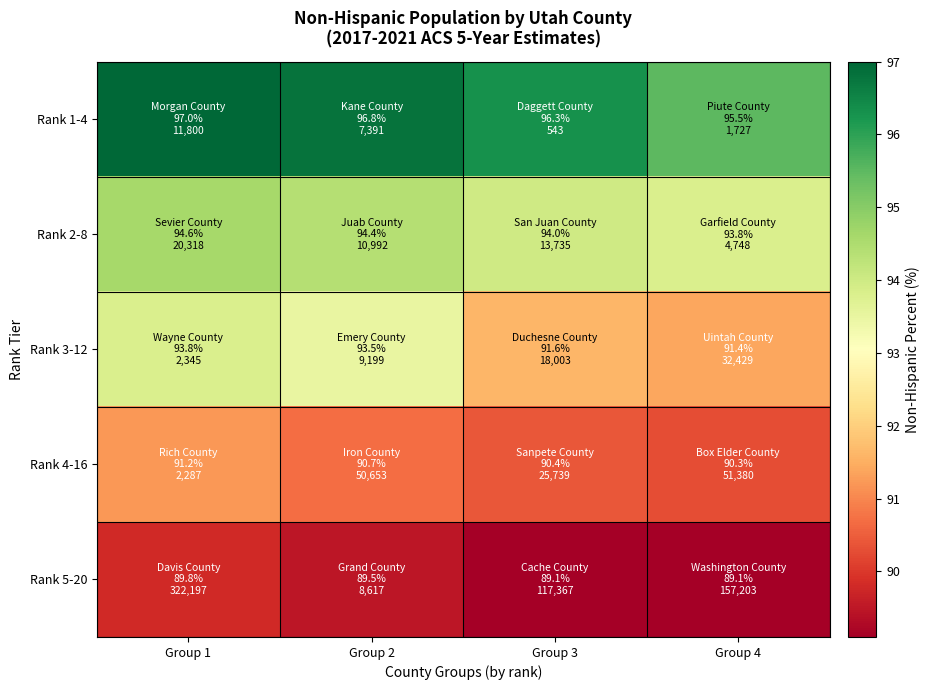

What is the total value across all series at Group 4?

460.1